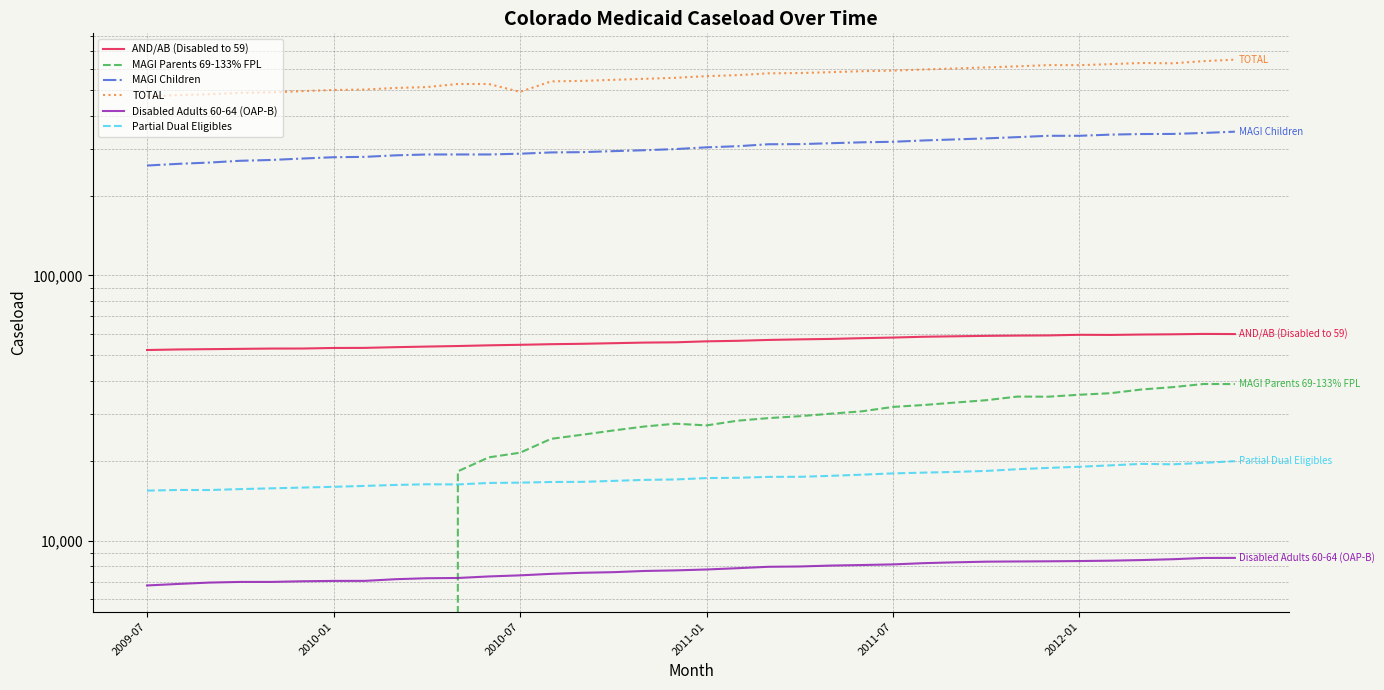

At which category is the sum across all series the highest?

35